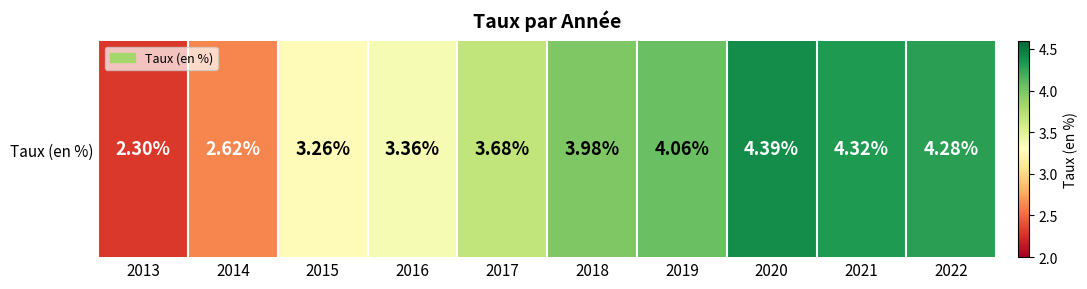

At which label is the value closest to 3?

2015